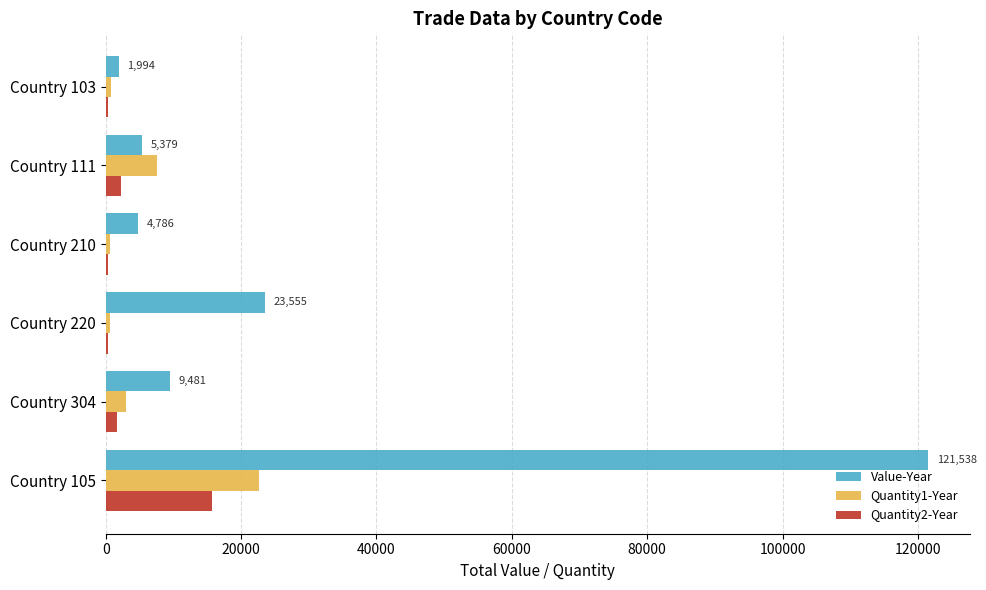

Where is Quantity2-Year nearest to the value 7994?

Country 111